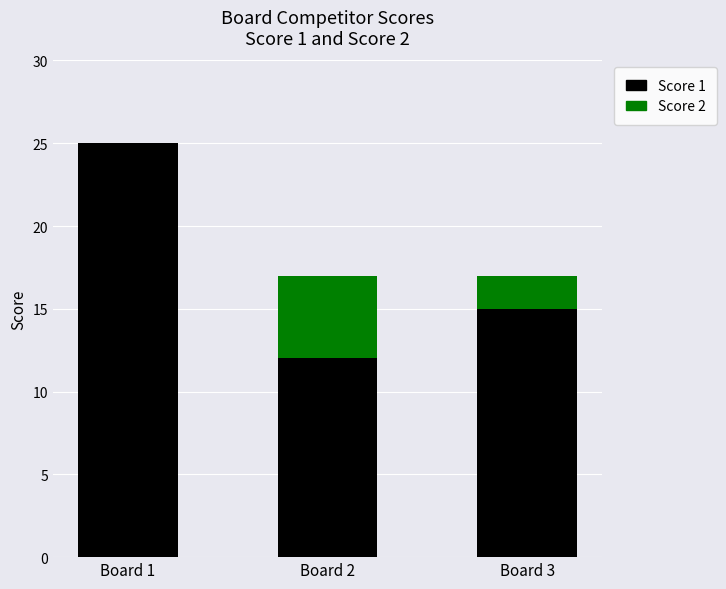

At which label is Score 1 closest to 18?

Board 3